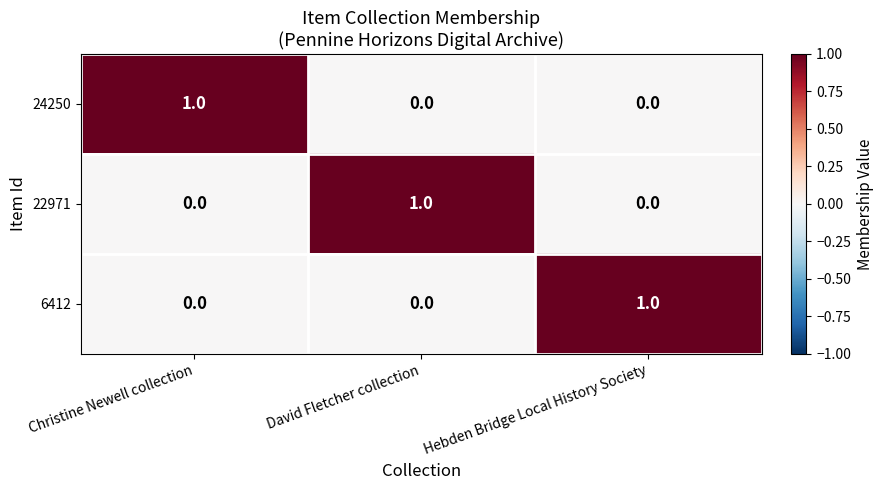

Count the 6412 values in the range 0 to 1.

3